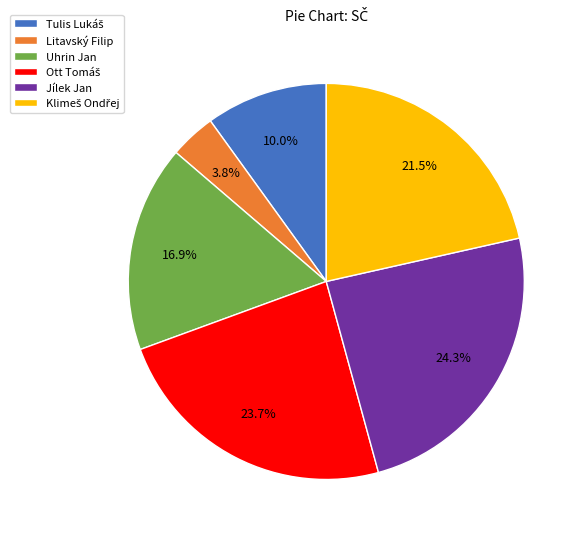

Combined, do Litavský Filip and Uhrin Jan account for over 50%?

No